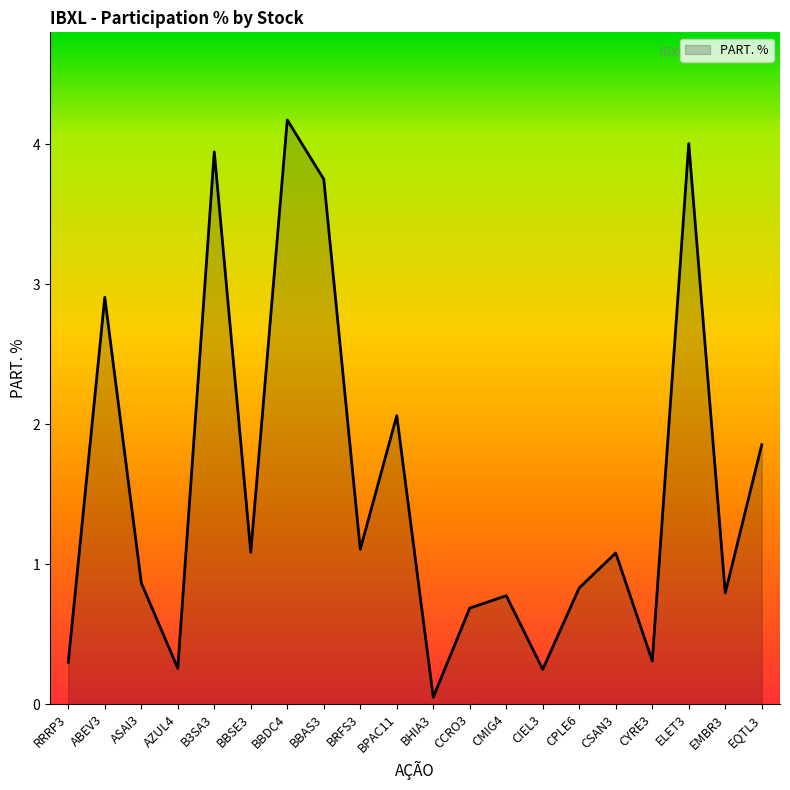

Which category has the lowest value across all series?

BHIA3